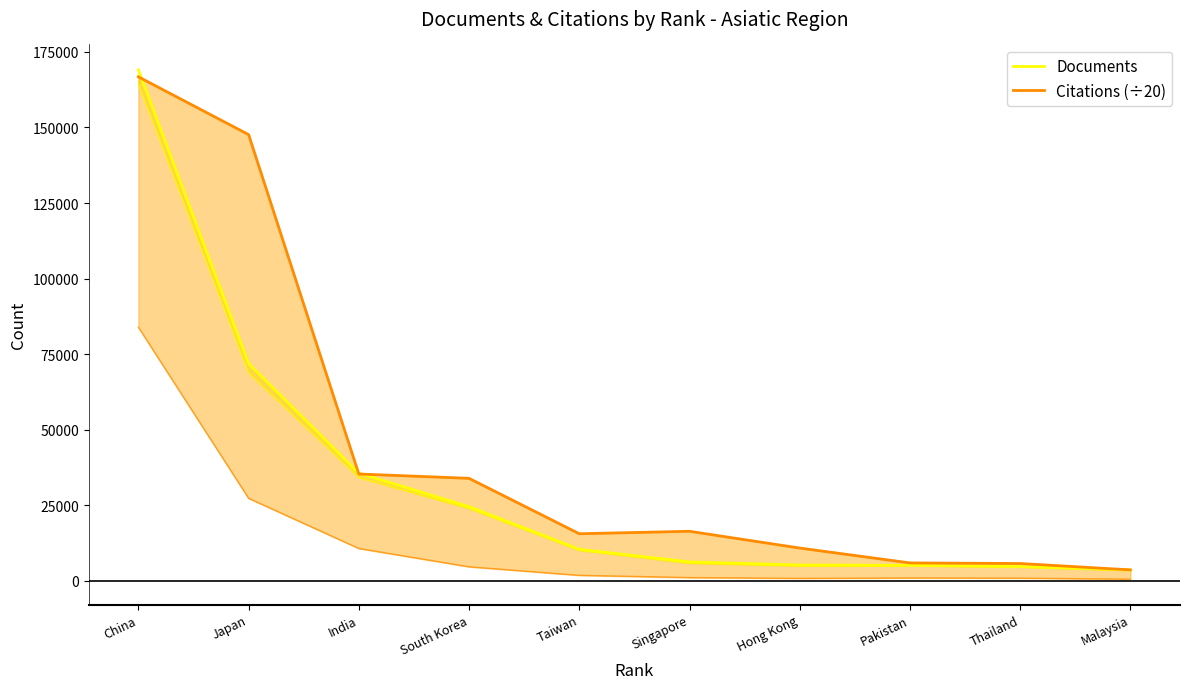

Reading left to right, list all the values displayed in this chart.

Documents: China=169058.0	Japan=71857.0	India=35589.0	South Korea=24516.0	Taiwan=10404.0	Singapore=6234.0	Hong Kong=5211.0	Pakistan=5076.0	Thailand=4702.0	Malaysia=3553.0
Citations (÷20): China=166771.2	Japan=147648.6	India=35329.7	South Korea=33892.6	Taiwan=15554.7	Singapore=16369.4	Hong Kong=10821.1	Pakistan=5898.9	Thailand=5699.6	Malaysia=3602.3